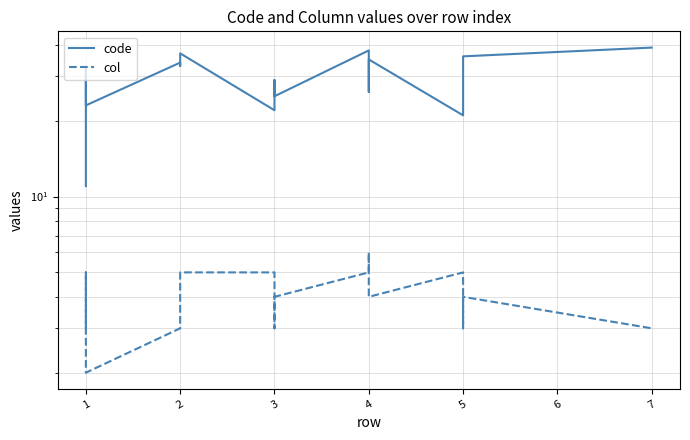

In code, how many points are lower than both neighbors (excluding endpoints)?

6